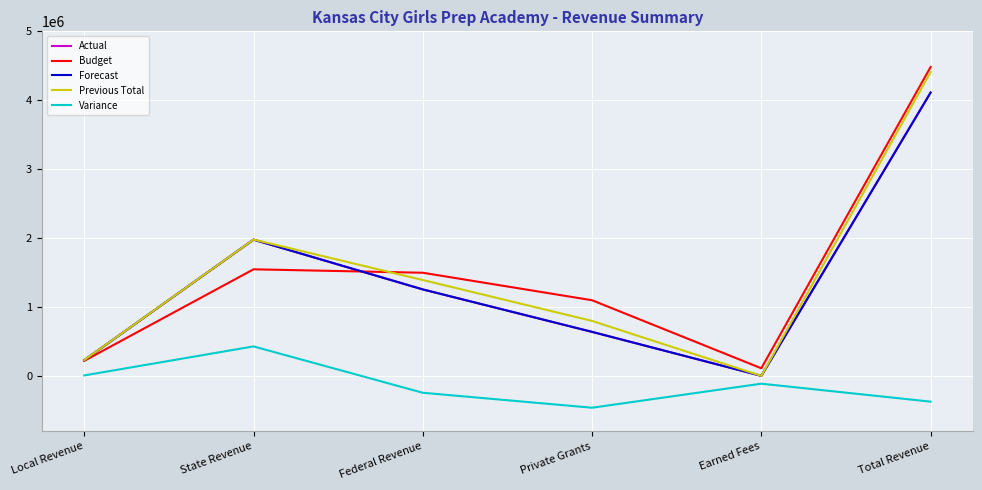

How many lines are shown in the chart?

5